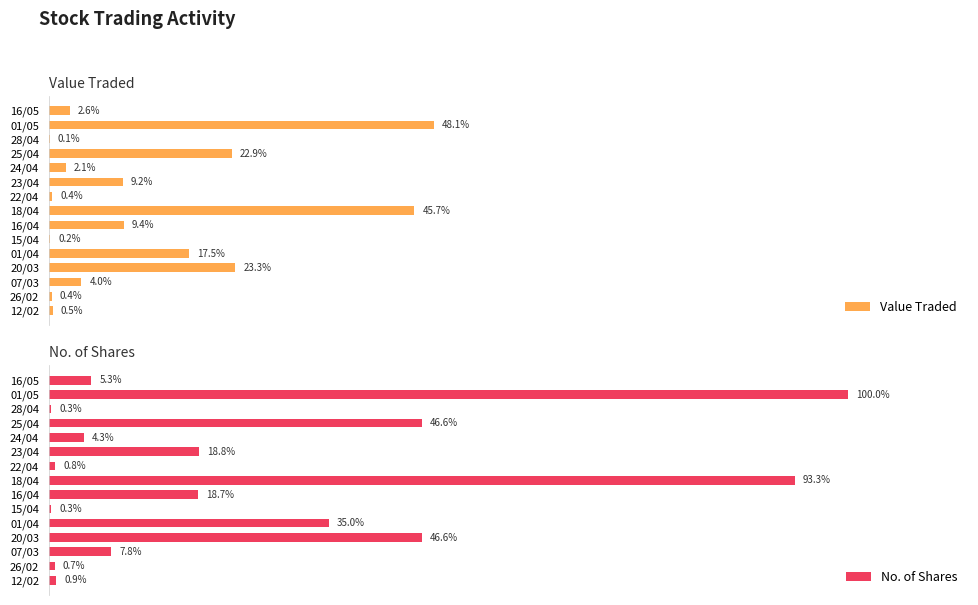

Where does the Value Traded series first go above 4?

01/05